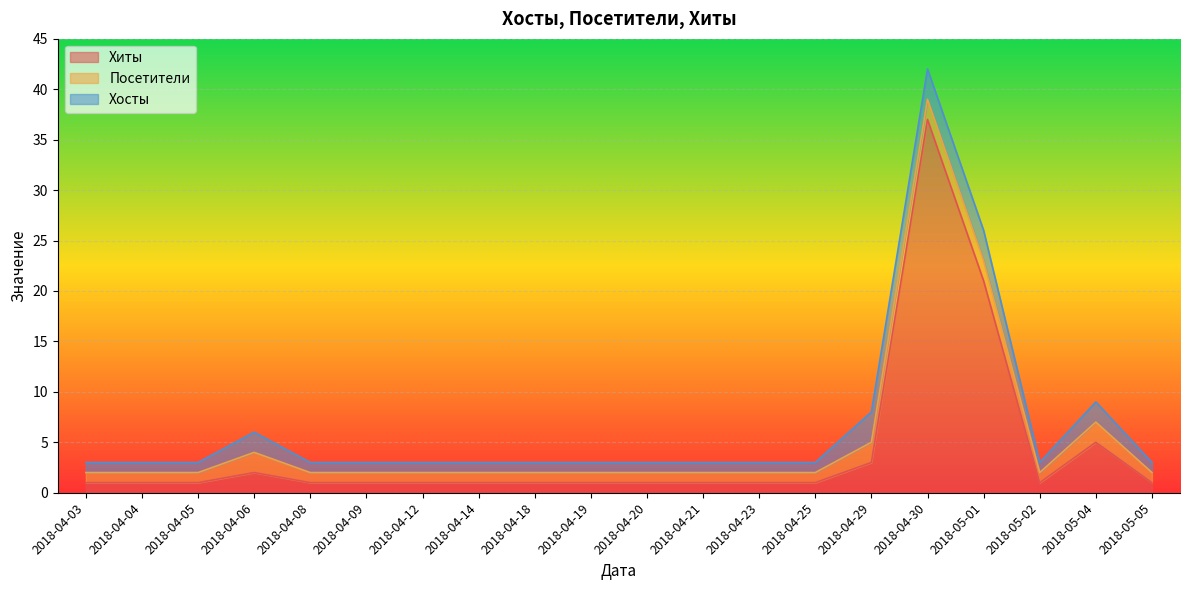

Between 2018-05-02 and 2018-04-09, which is larger?

2018-05-02